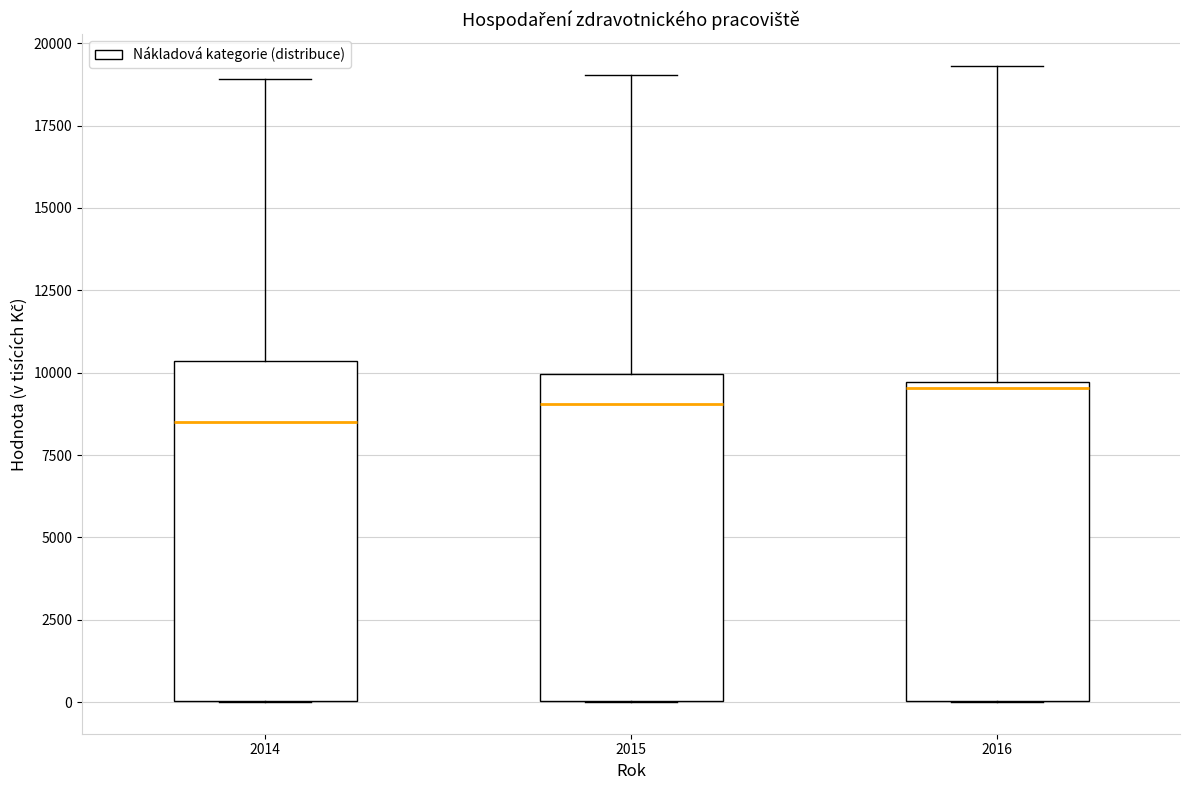

Where is the upper edge of the box at x = 2016 on the y-axis? The values are not printed on the chart, so give them approximately, as read against the axis.

9500